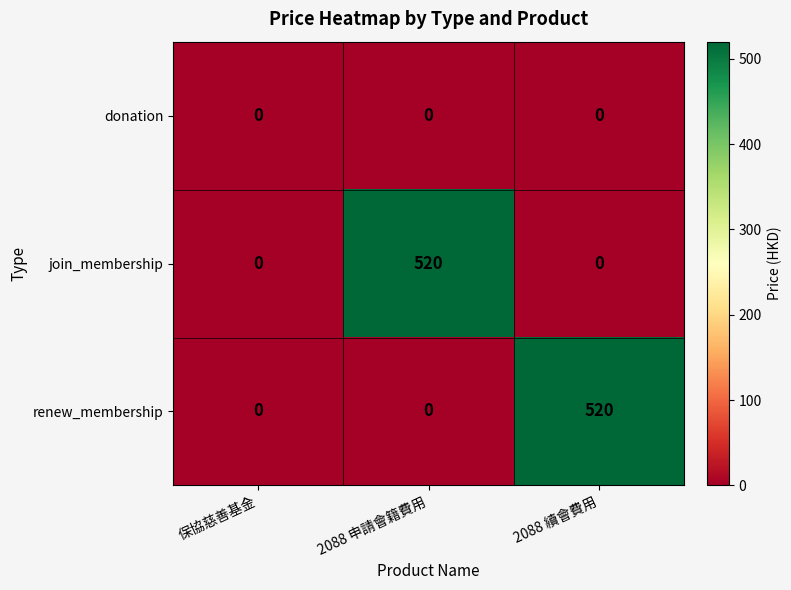

Which series changed the most between 保協慈善基金 and 2088 續會費用?

renew_membership